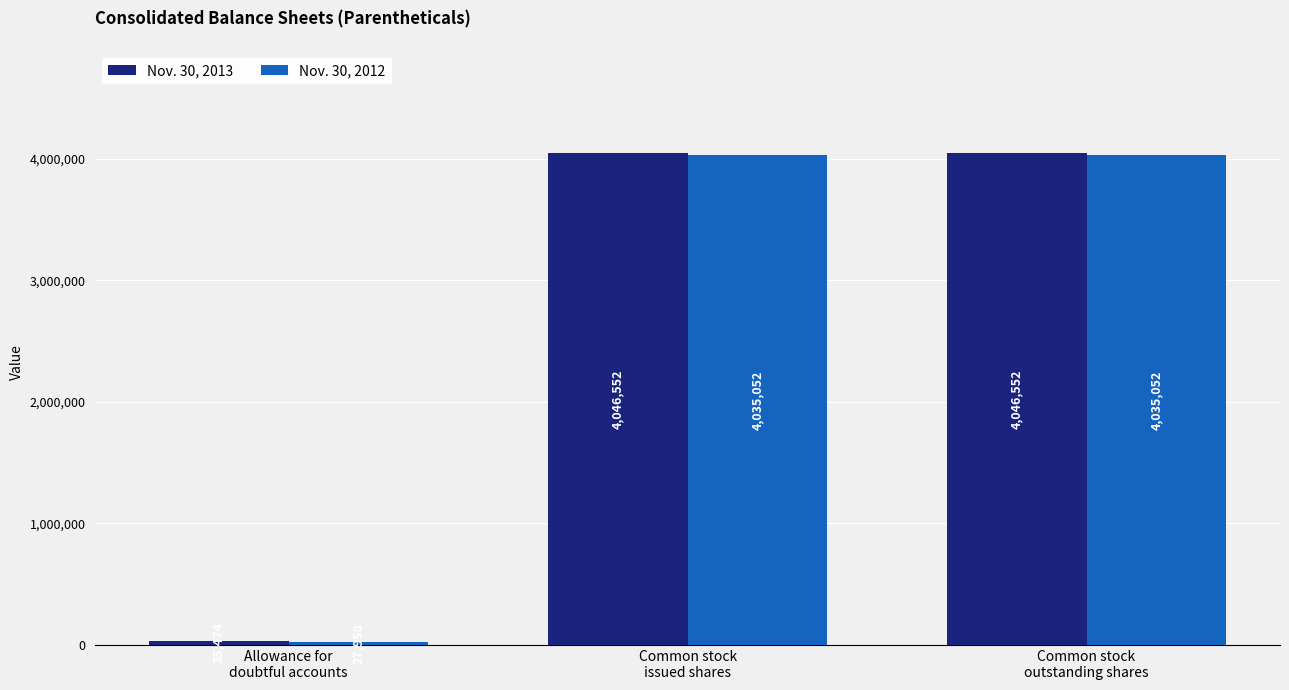

True or false: Nov. 30, 2013 has a value of 6485637 at Common stock
outstanding shares.

False